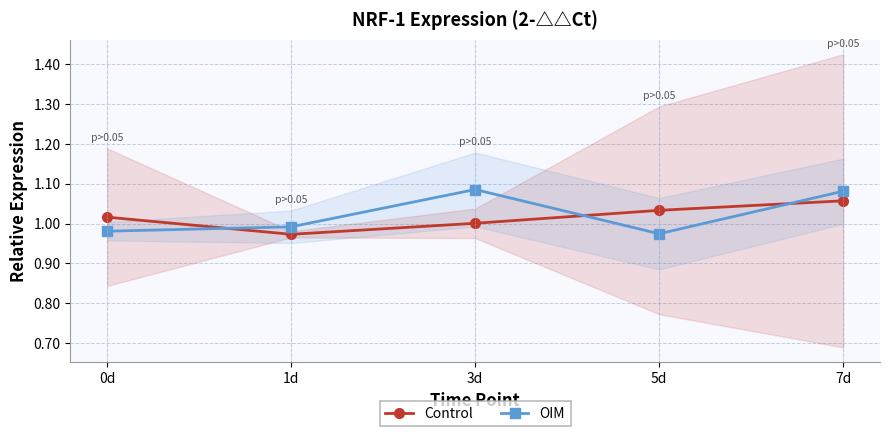

True or false: OIM has more than 1 points higher than both neighbors.

False